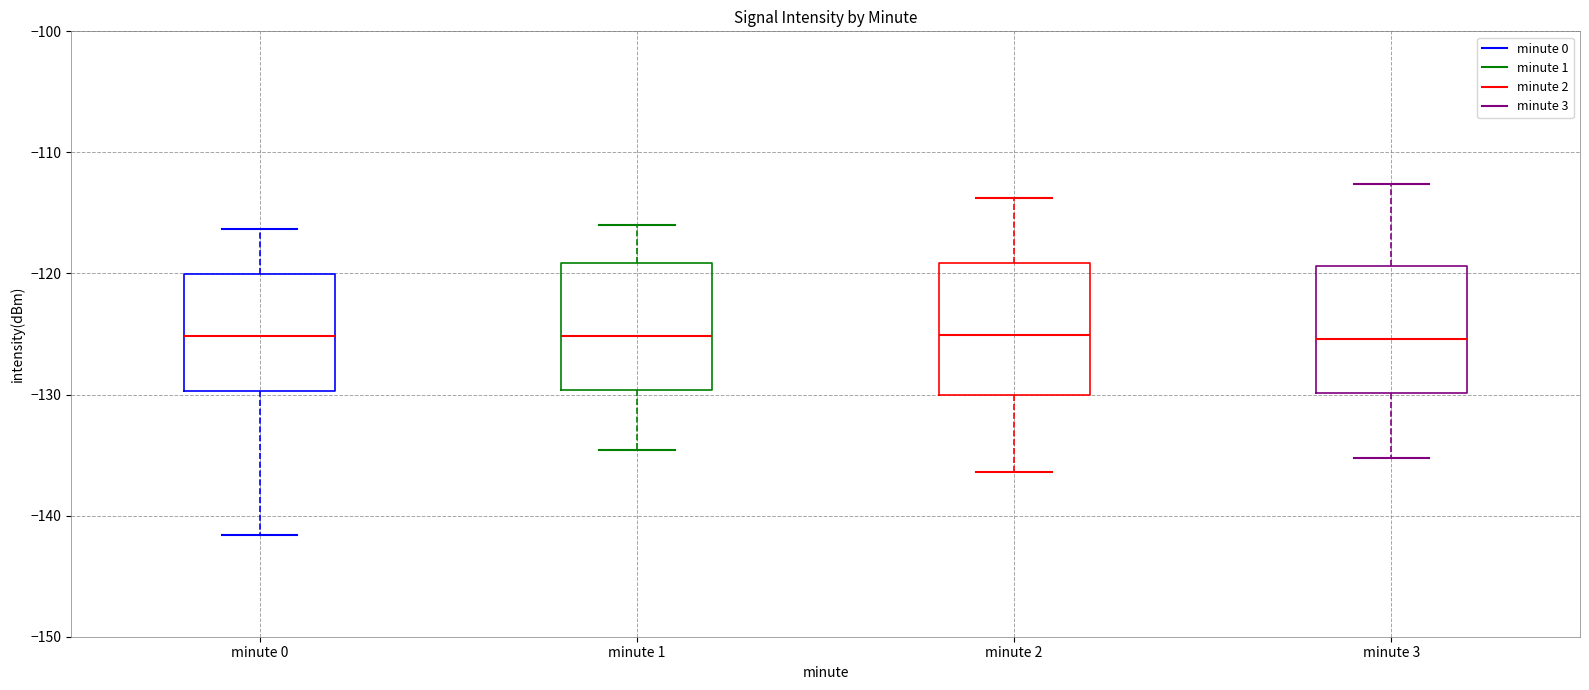

Reading left to right, transcribe this box plot: for each box, give where its median line is, the range the box spans, and where its two whiskers end, as read against the y-axis. The values are not printed on the chart, so give them approximately, as read against the axis.

minute 0: median -125, box -130 to -120, whiskers -142 to -116
minute 1: median -125, box -130 to -119, whiskers -135 to -116
minute 2: median -125, box -130 to -119, whiskers -136 to -114
minute 3: median -125, box -130 to -119, whiskers -135 to -113